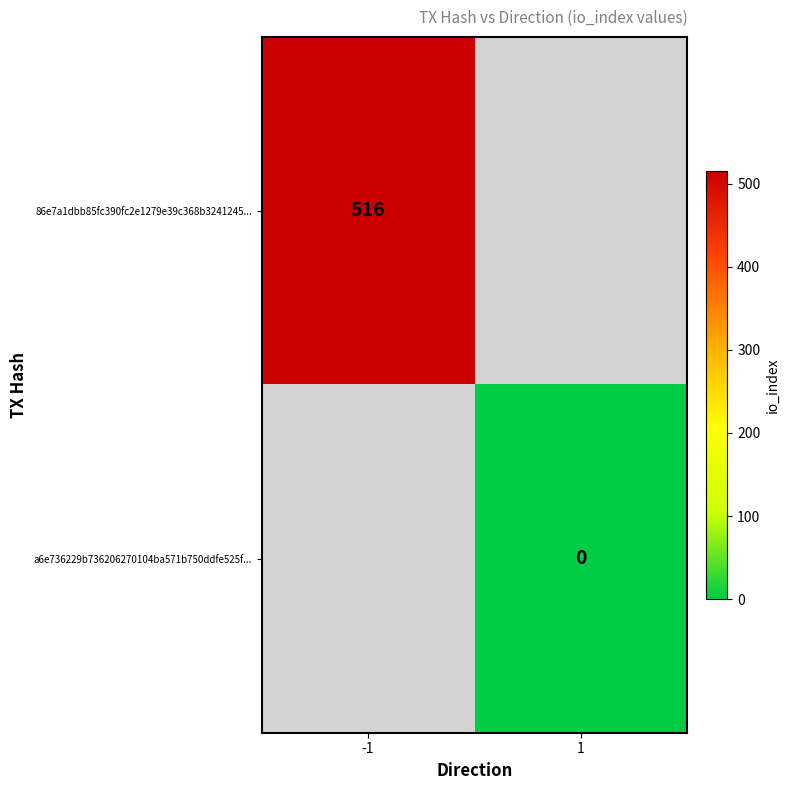

True or false: 86e7a1dbb85fc390fc2e1279e39c368b3241245... has a value of 236 at -1.

False